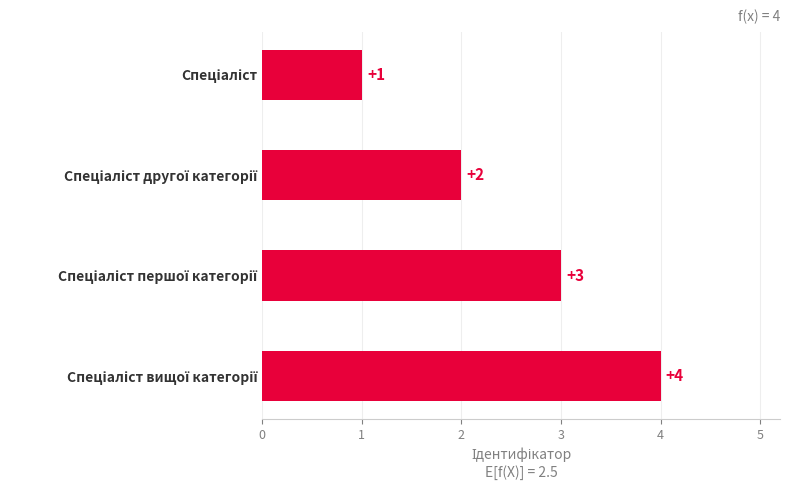

What is the minimum value shown in the chart?

1